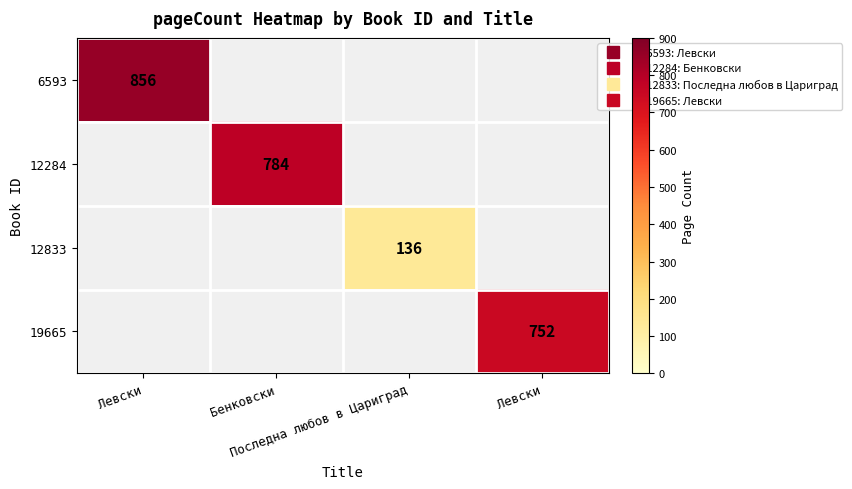

Count the number of data series in this chart.

4